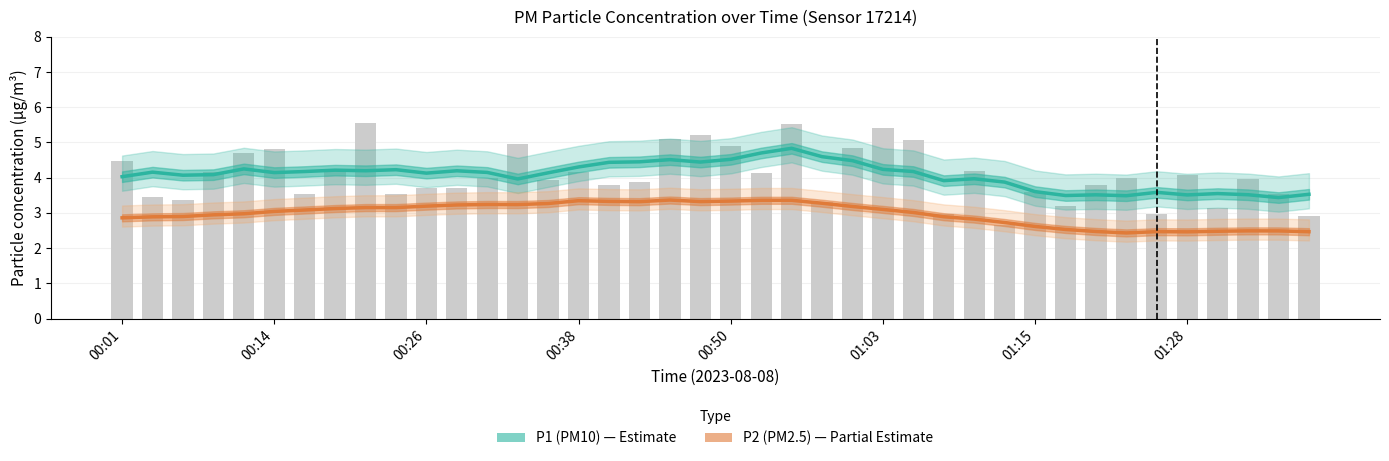

What is the sum of all P1 (PM10) values?

162.8